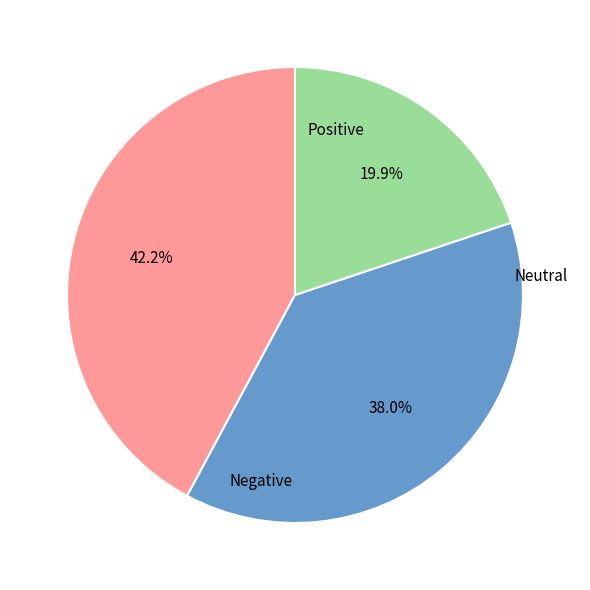

Is there any slice that represents more than half of the pie?

No